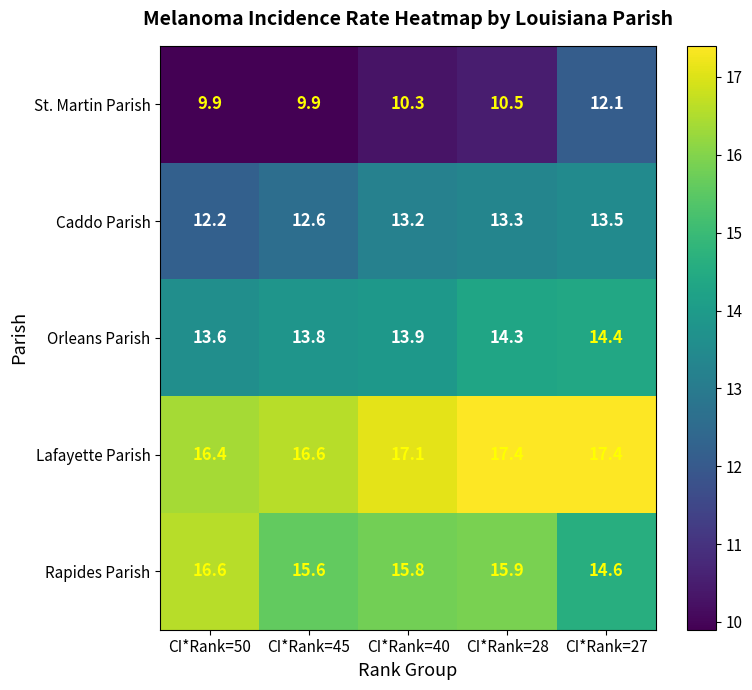

What is the total value across all series at CI*Rank=45?

68.5